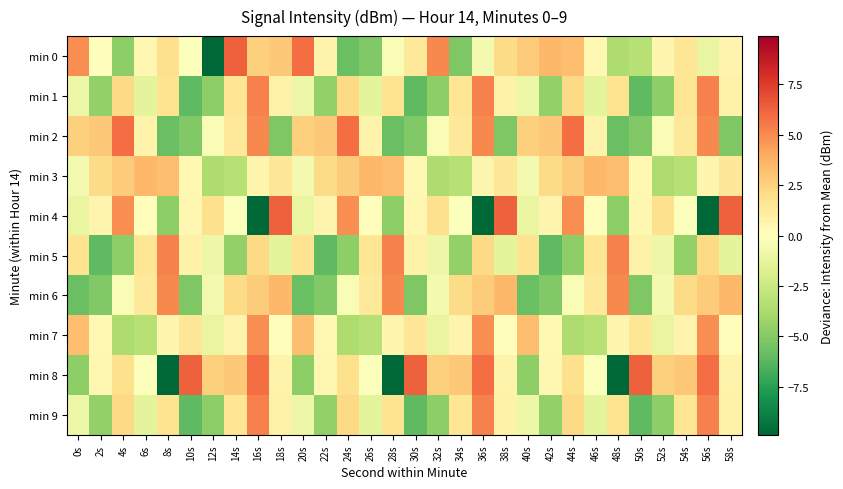

How many distinct data groups are displayed?

10